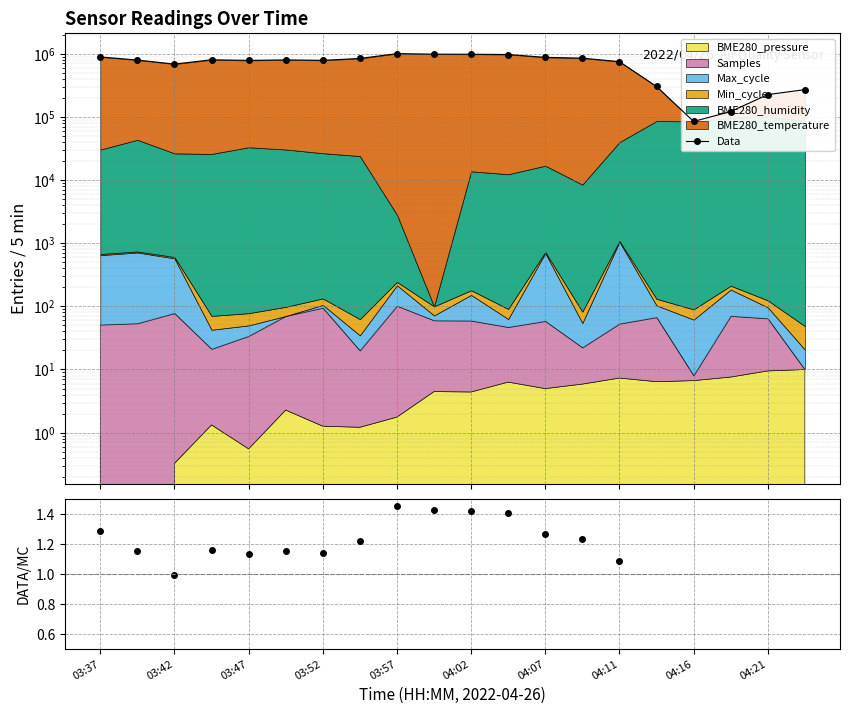

How many data points are less than 797087?

10